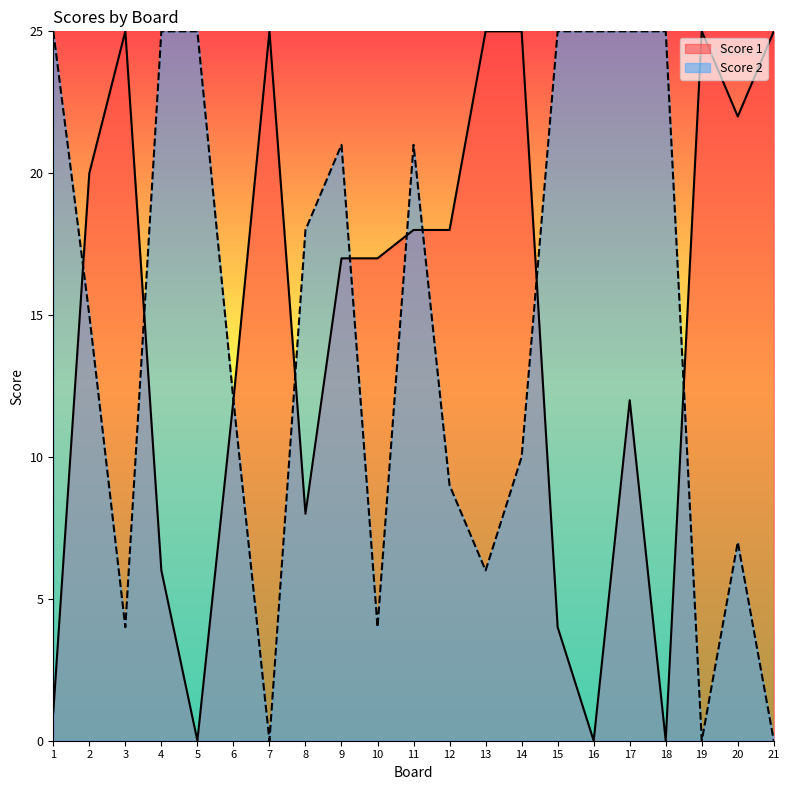

Reading right to left, transcribe all the data shown in this chart.

Score 1: 25	22	25	0	12	0	4	25	25	18	18	17	17	8	25	12	0	6	25	20	1
Score 2: 0	7	0	25	25	25	25	10	6	9	21	4	21	18	0	12	25	25	4	15	25